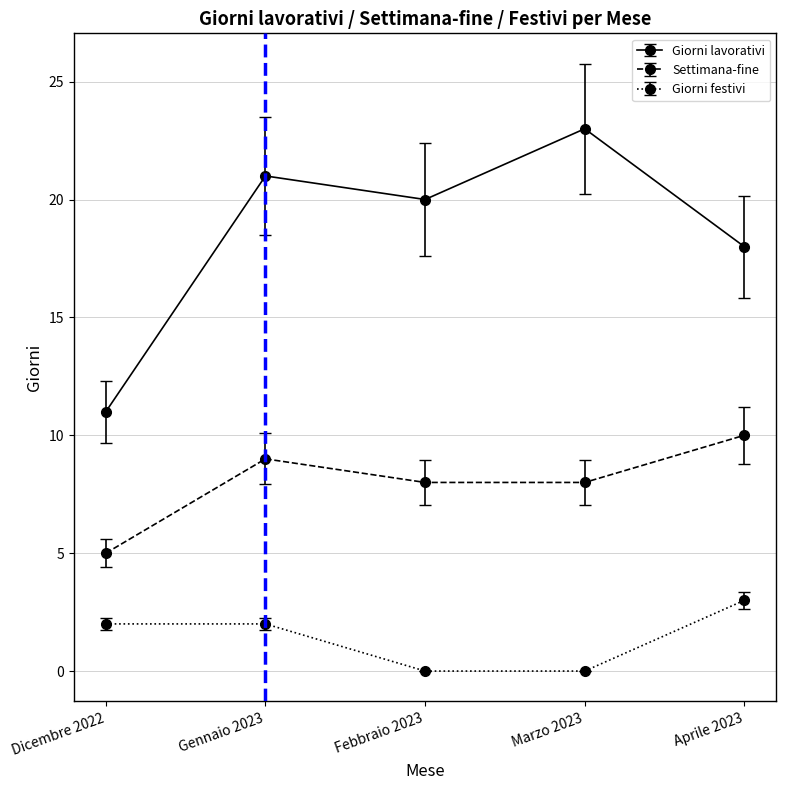

How many distinct data groups are displayed?

3